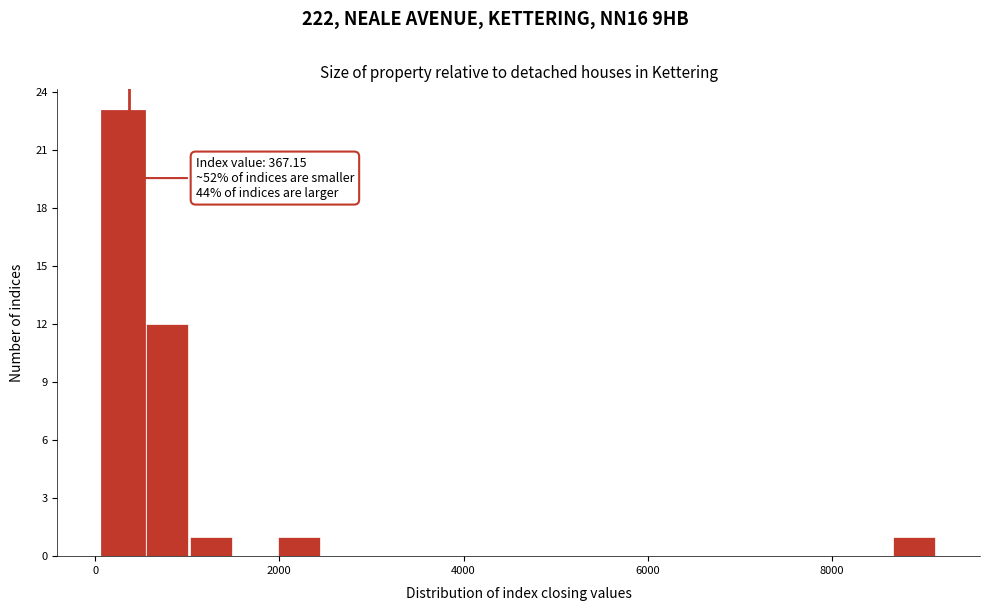

Read against the x-axis, roughly where is the centre of the tallest bar?

400